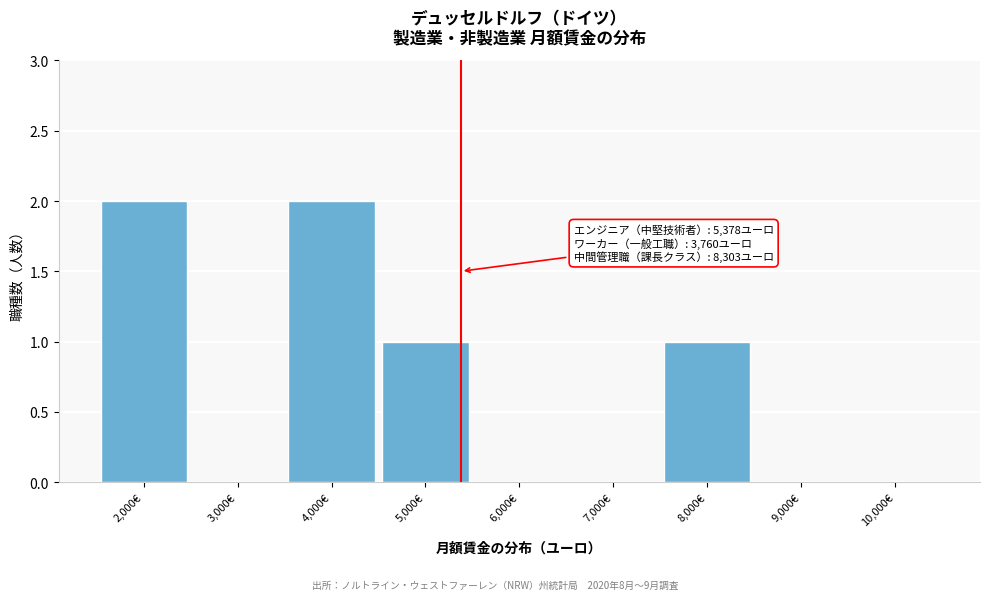

Reading left to right, what are all the values shown in this chart?

2,000€=2	3,000€=0	4,000€=2	5,000€=1	6,000€=0	7,000€=0	8,000€=1	9,000€=0	10,000€=0